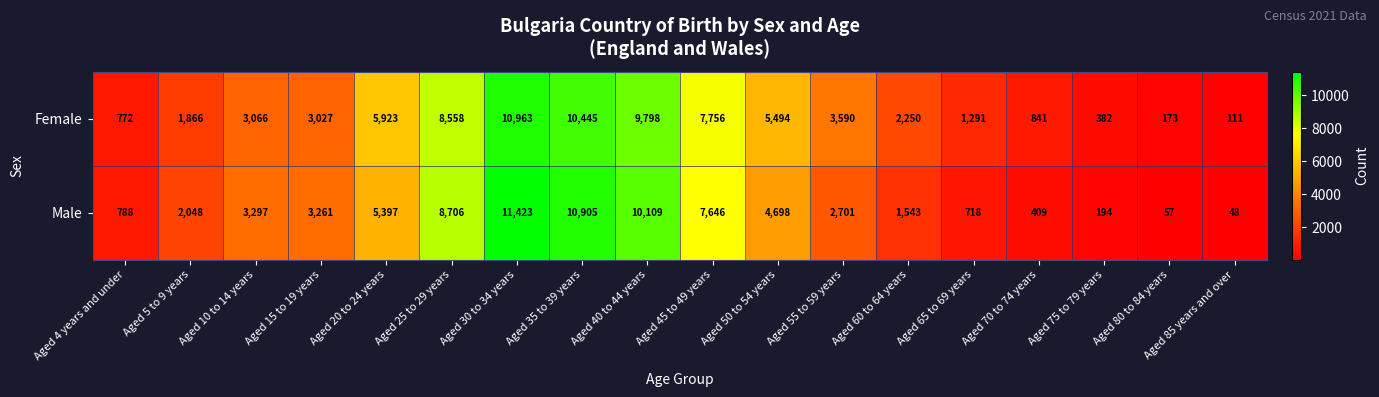

What is the difference between the highest and lowest values at Aged 25 to 29 years?

148